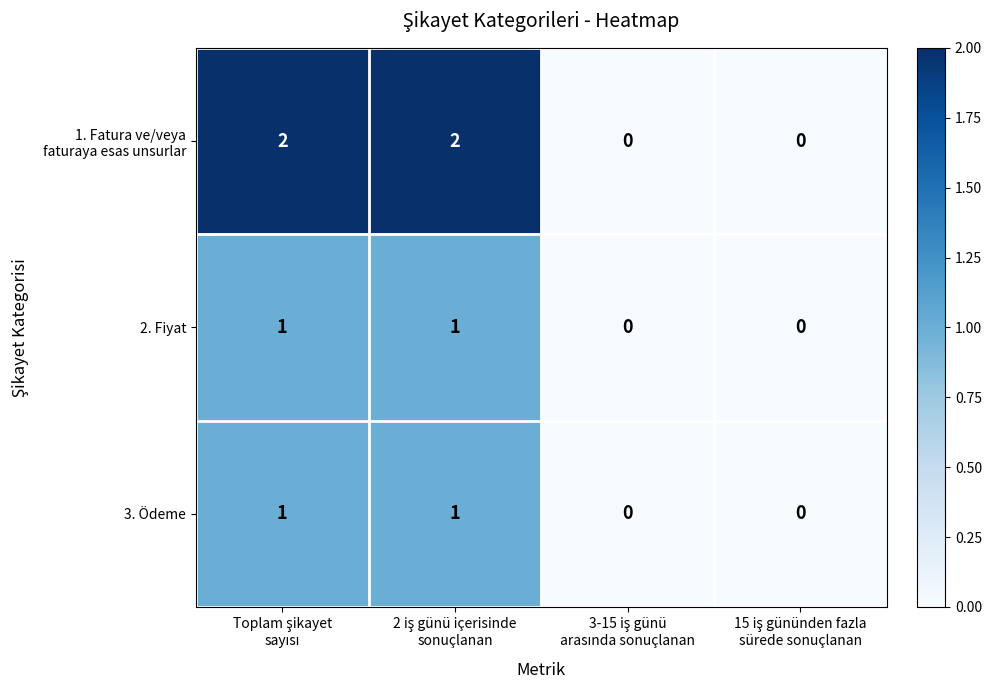

How many 2. Fiyat values are between 0 and 1?

4